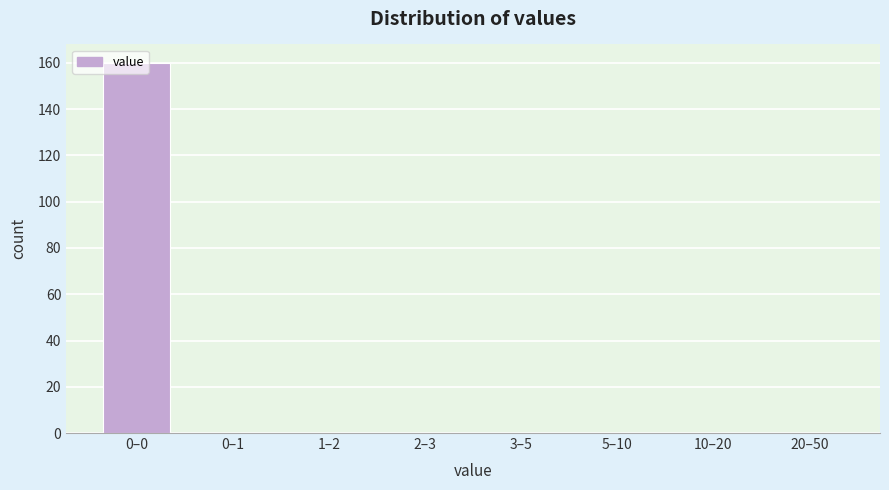

True or false: the data shows 0 at 10–20.

True